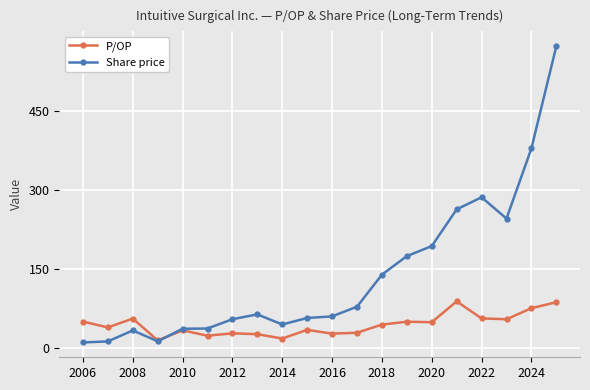

True or false: Share price has more than 0 interior local peaks.

True